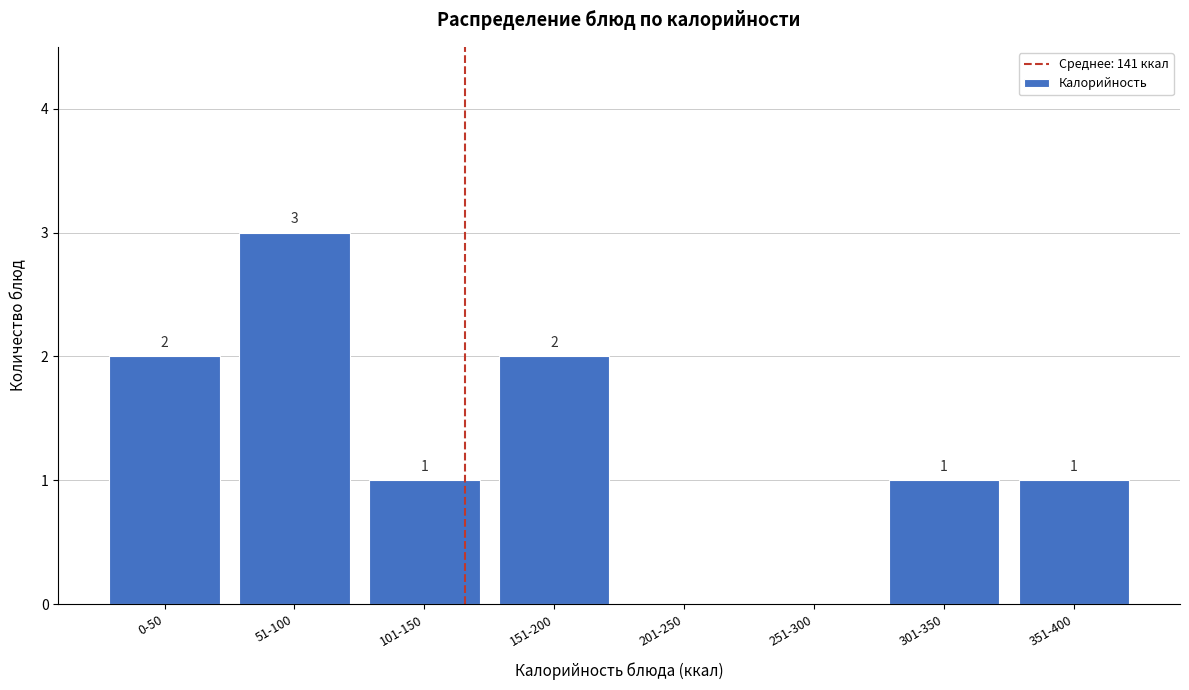

Reading left to right, list all the values displayed in this chart.

0-50=2	51-100=3	101-150=1	151-200=2	201-250=0	251-300=0	301-350=1	351-400=1